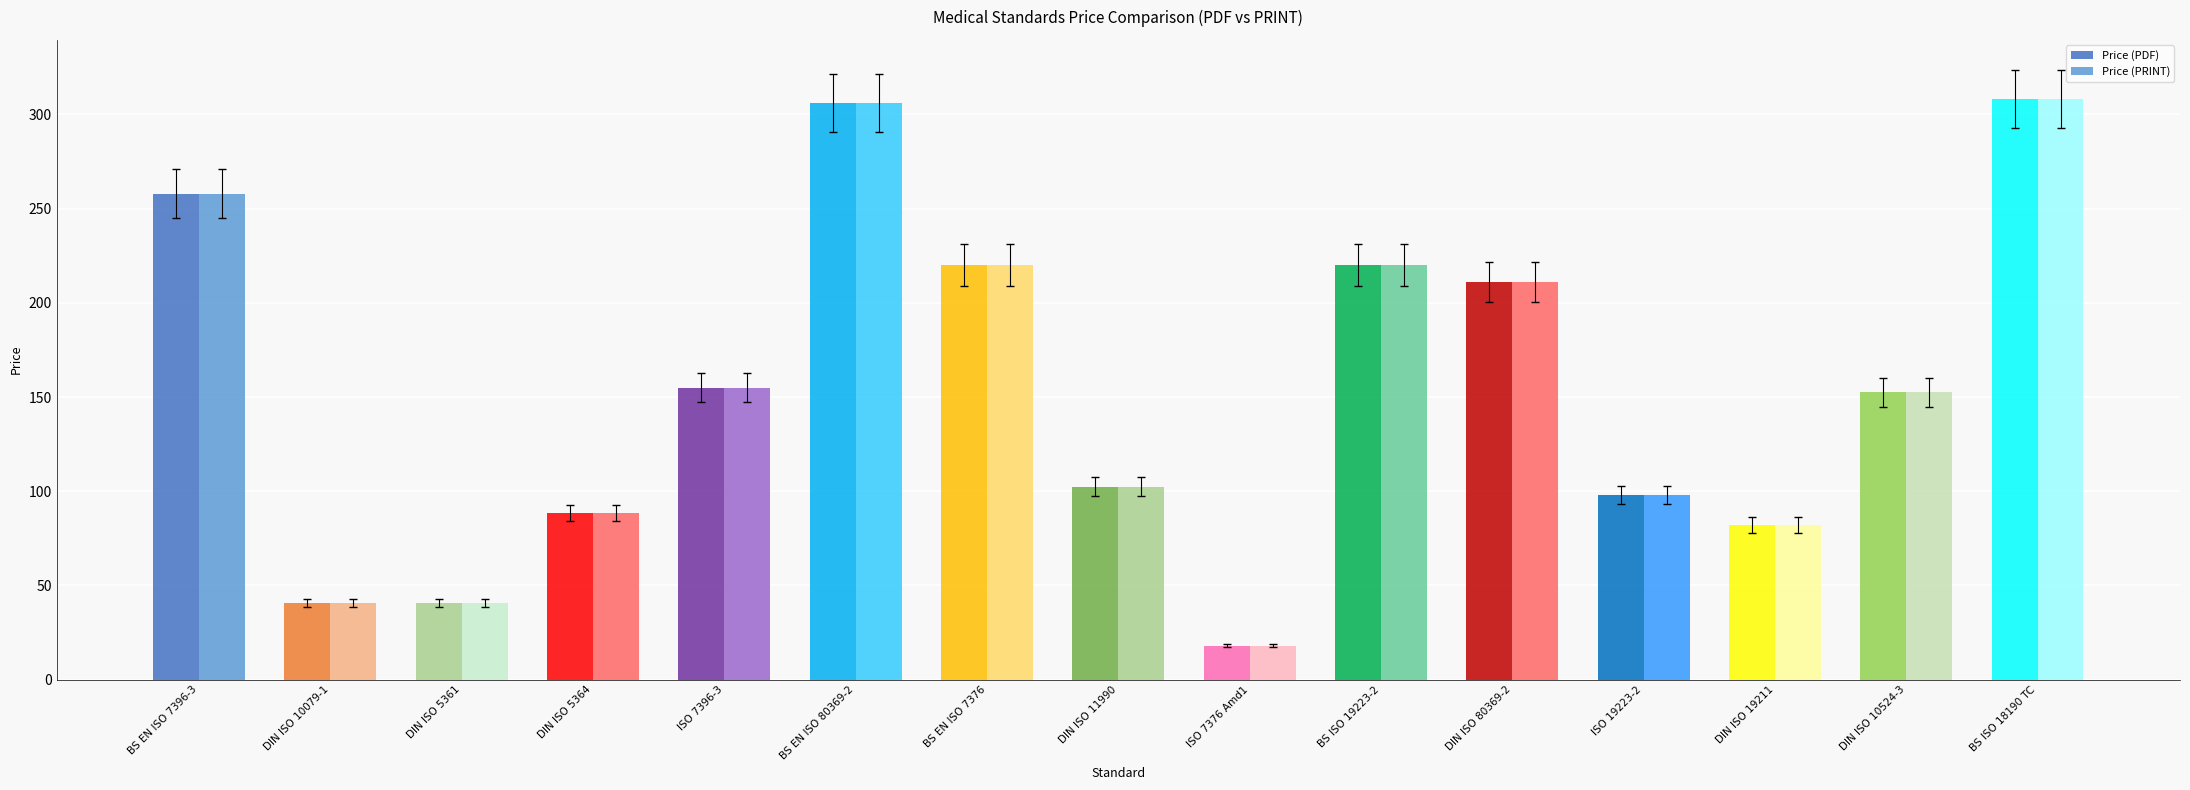

List the series in order of their peak value, lowest first.

Price (PDF), Price (PRINT)